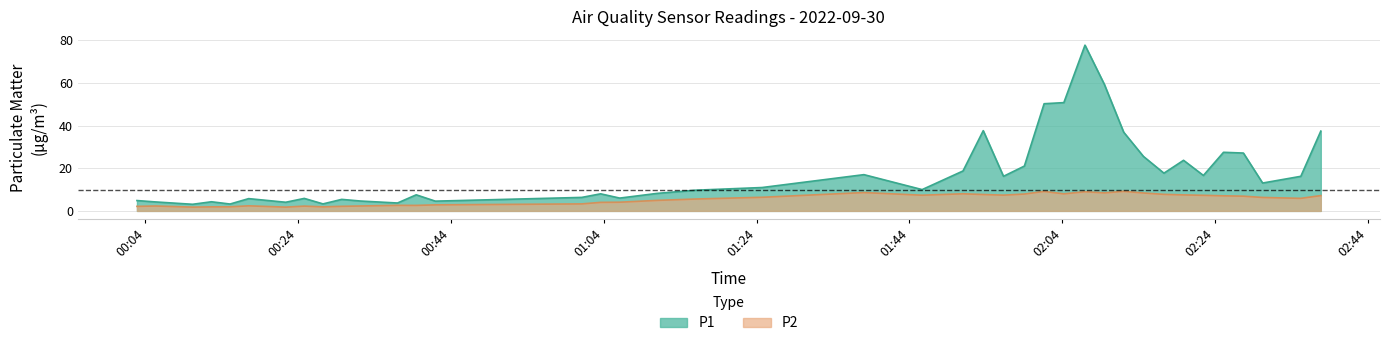

Which category has the lowest value in the P1 series?

2022-09-30T00:10:11